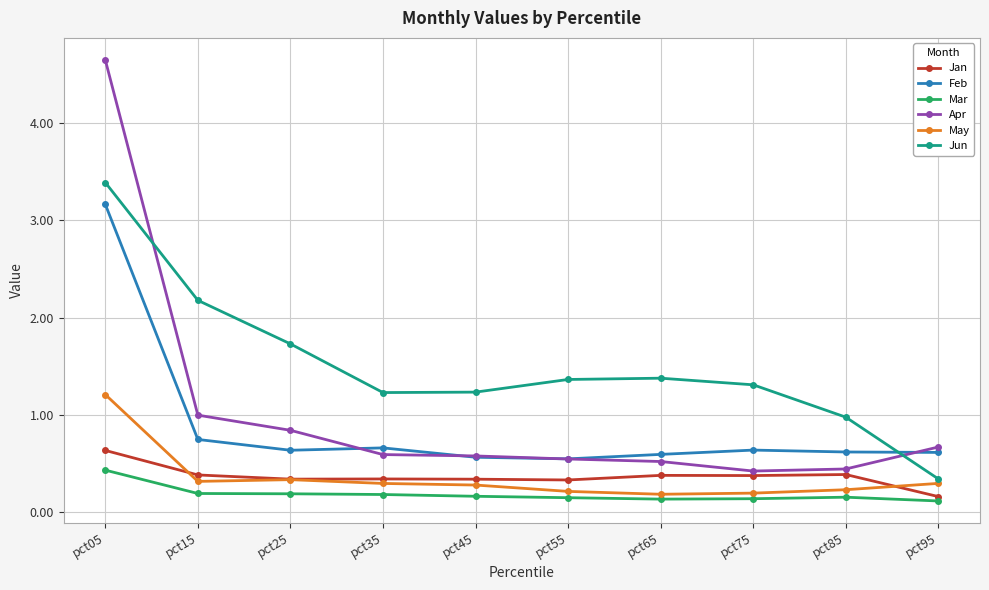

Is it true that Feb equals 0.2 at pct55?

False